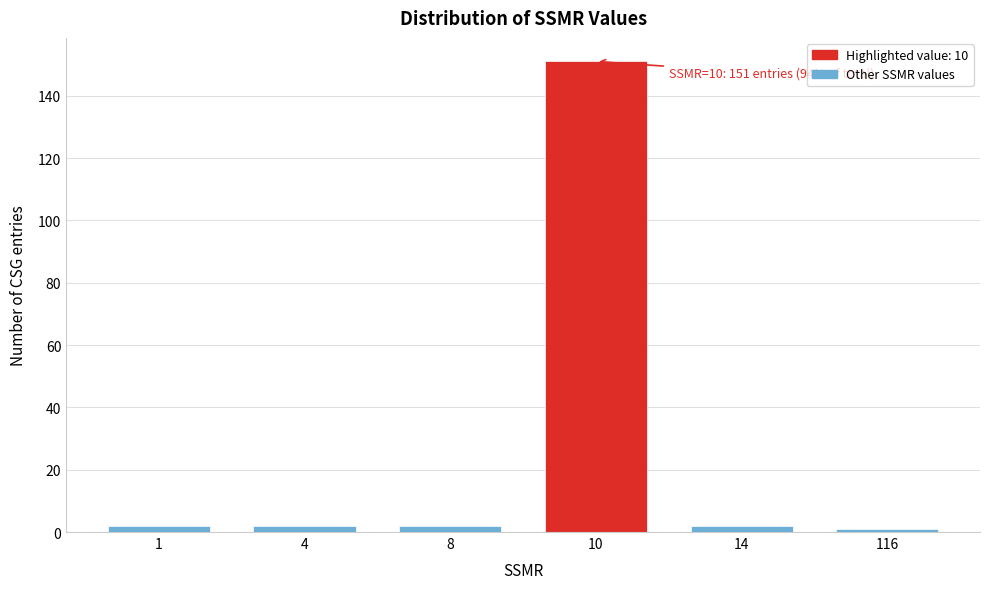

Reading left to right, extract all data points from this chart.

1=2	4=2	8=2	10=151	14=2	116=1